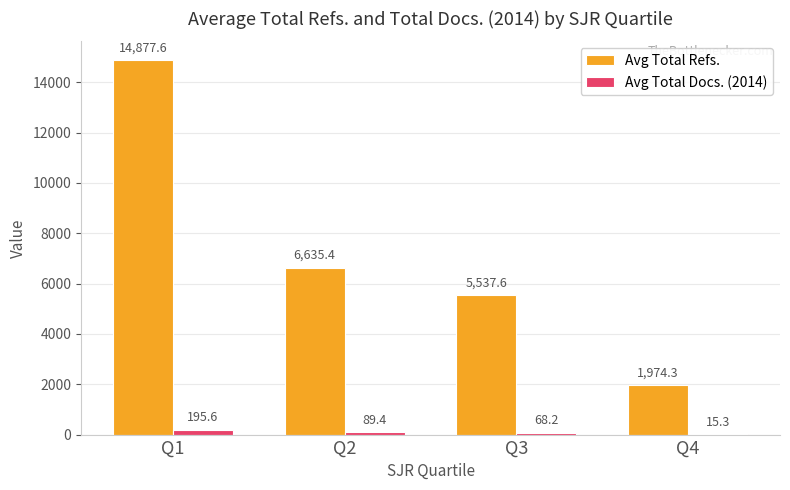

Which label corresponds to the largest value in the chart?

Q1